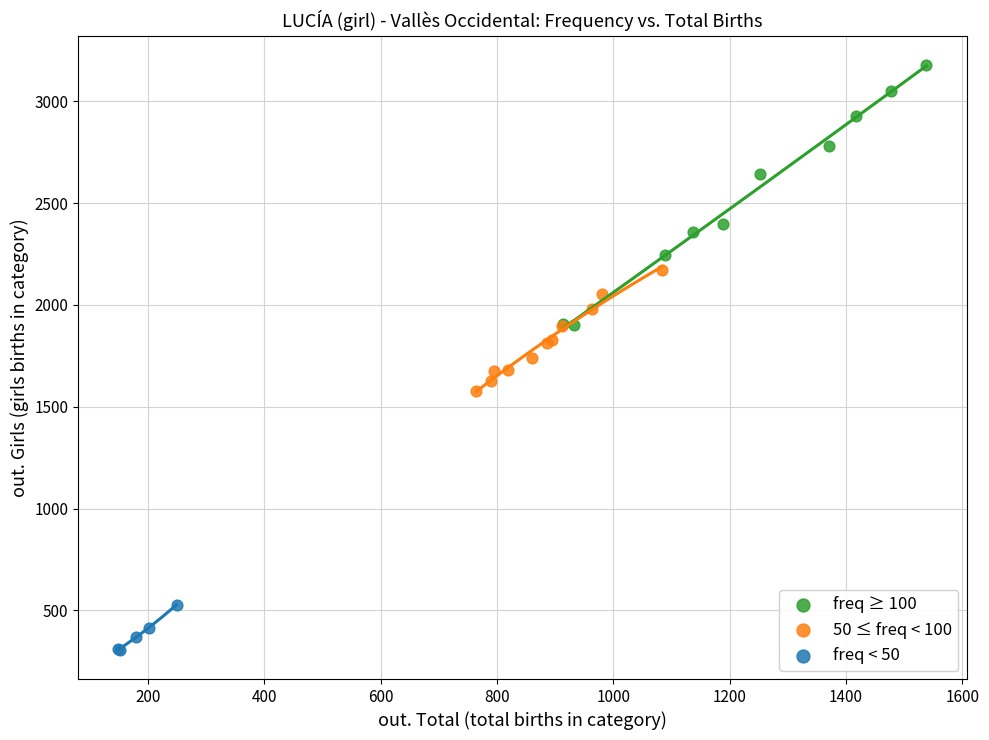

Which series contains the highest Y value?

freq ≥ 100